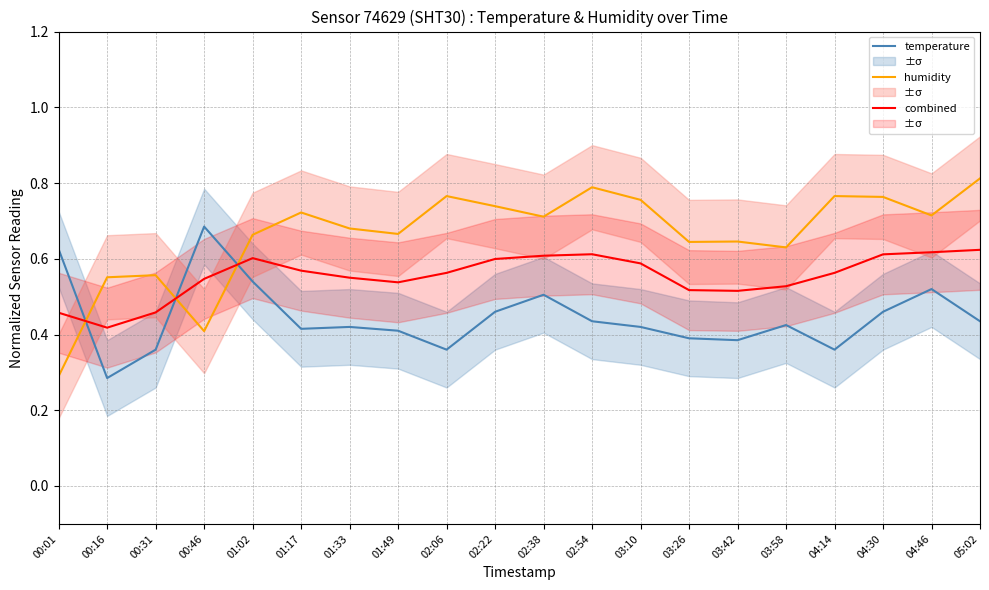

What is the average value of the temperature series?

0.4